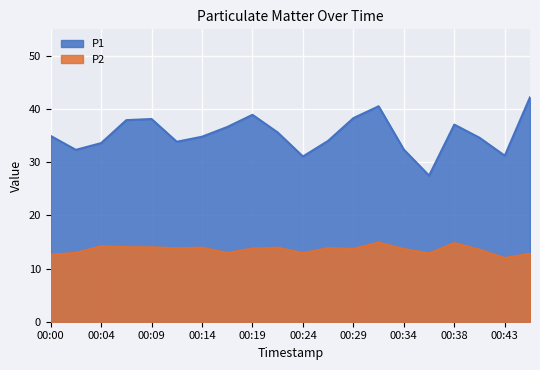

Which has a higher value, 00:46 or 00:31?

00:46